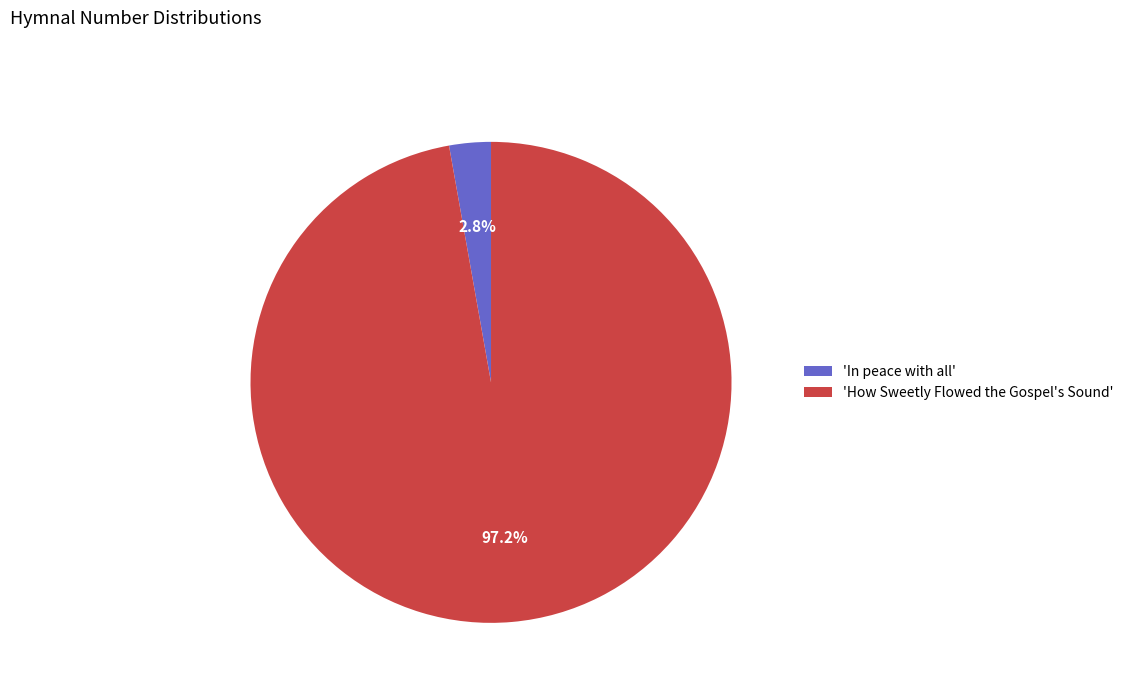

Is there any slice that represents more than half of the pie?

Yes